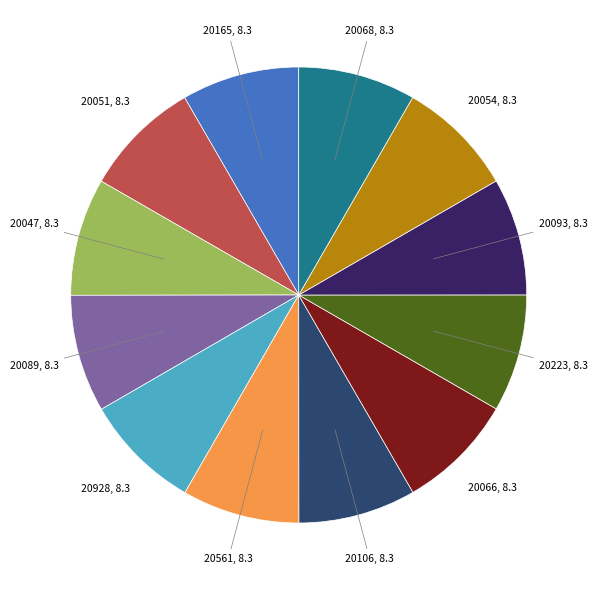

Is there a majority slice in this chart?

No